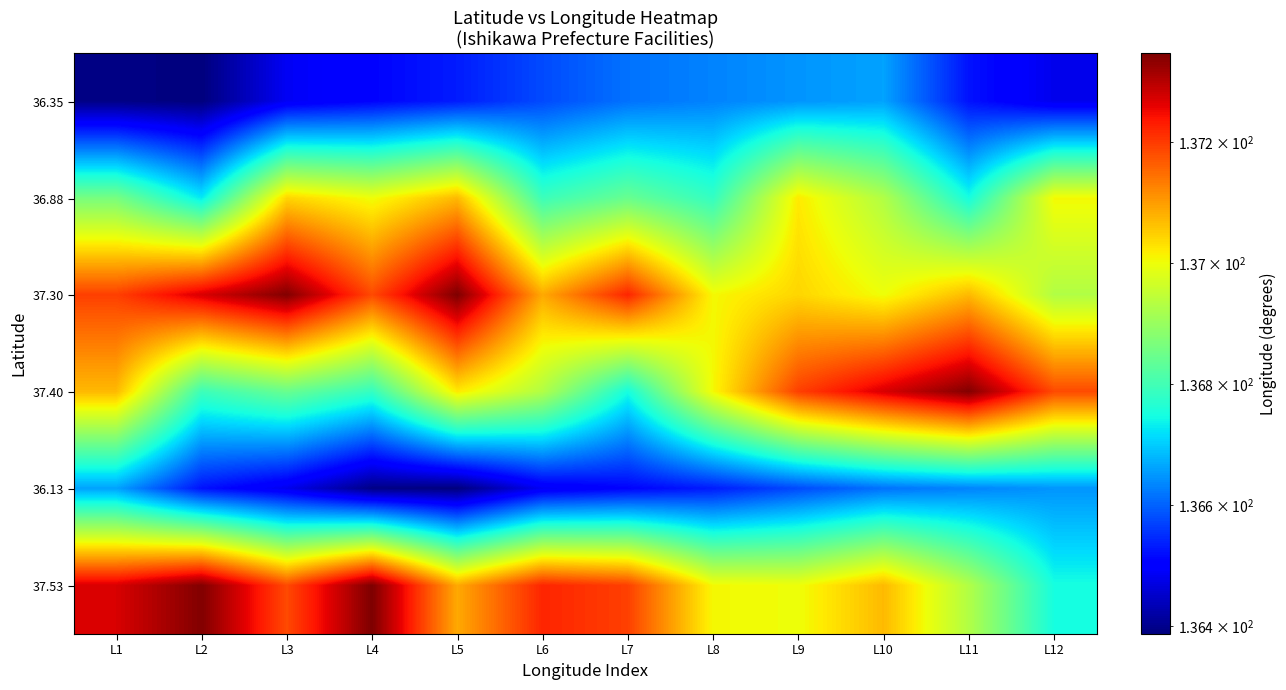

At how many categories does at least one series exceed 136?

12